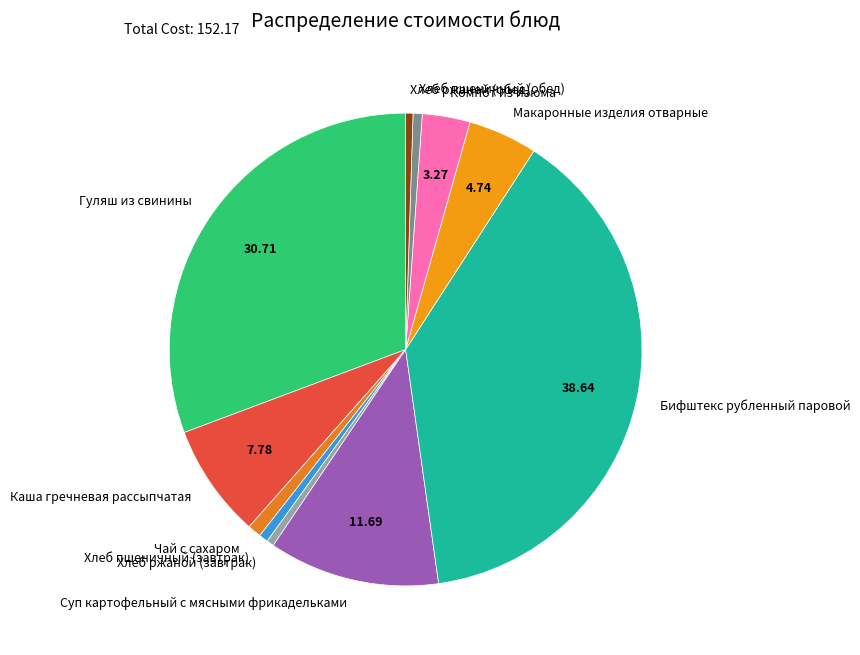

Between Хлеб ржаной (обед) and Бифштекс рубленный паровой, which is larger?

Бифштекс рубленный паровой